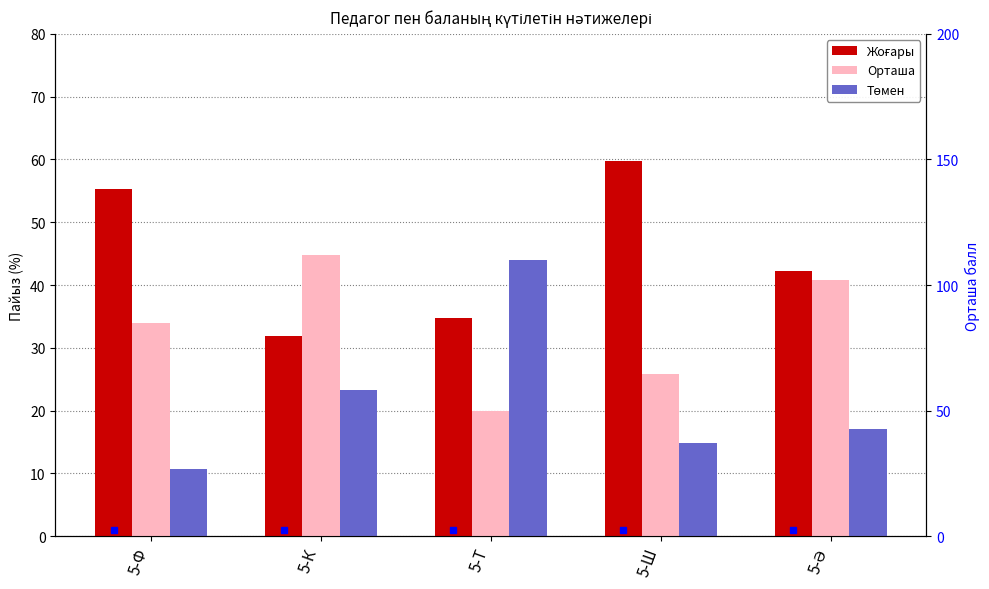

What is the label of the 2nd bar from the left?

5-К